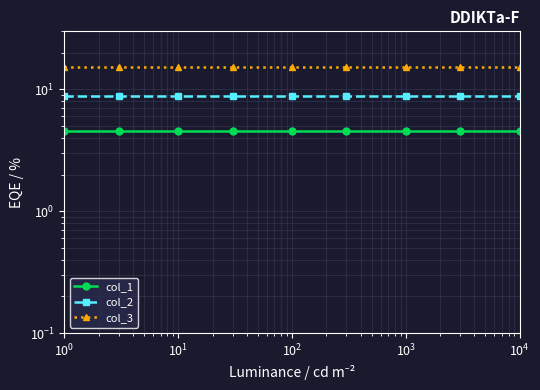

At $\mathdefault{10^{0}}$, list the series in order from largest to smallest.

col_3, col_2, col_1